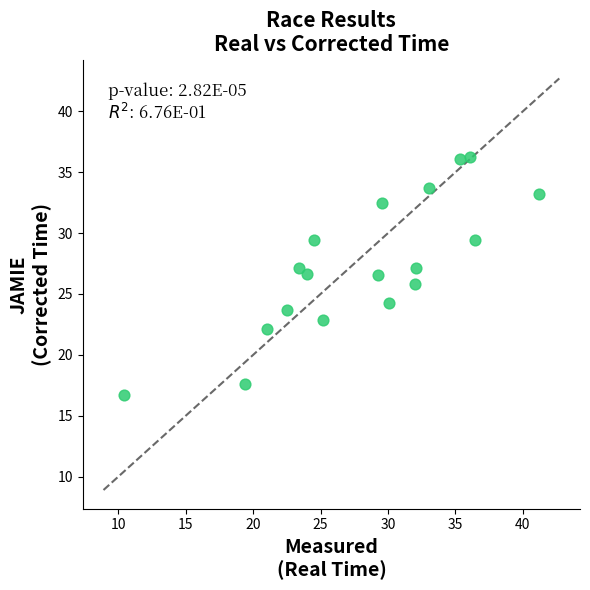

What is the range of Y values (max minus min)?

19.6